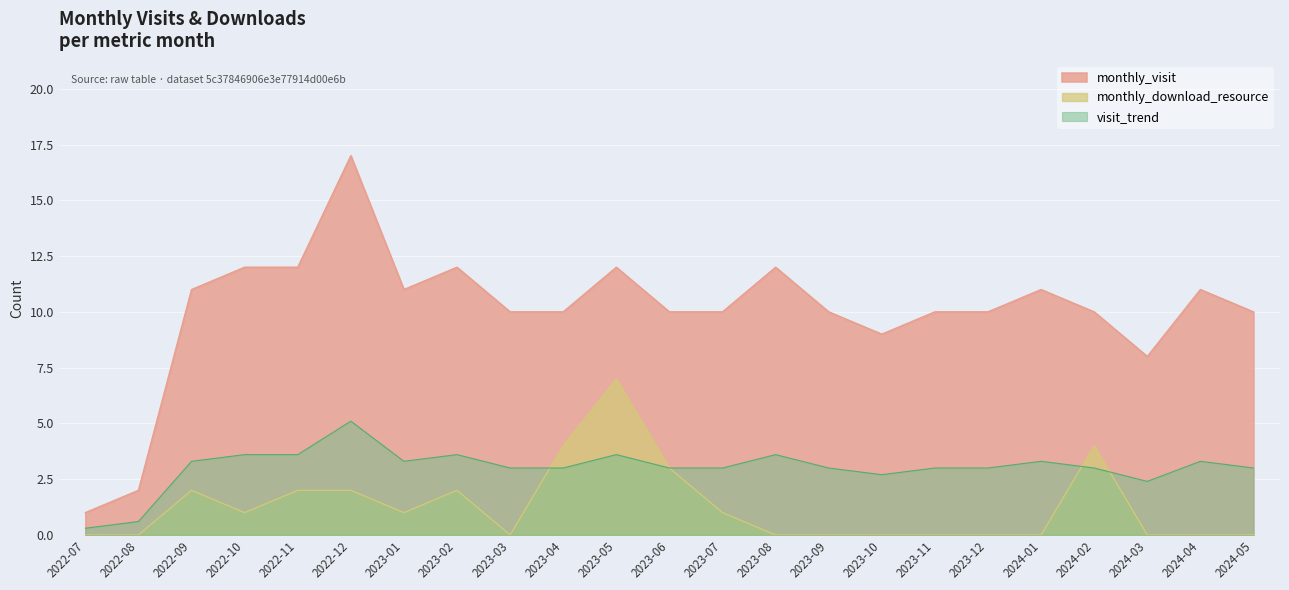

Is it true that monthly_download_resource equals 2 at 2022-11?

True